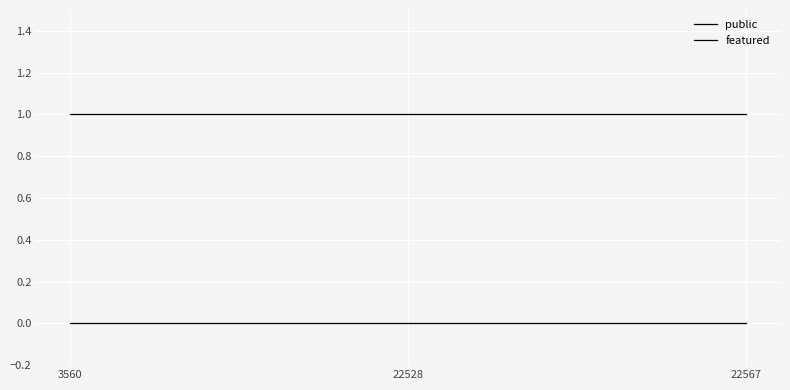

Between 22528 and 3560, which is larger?

22528